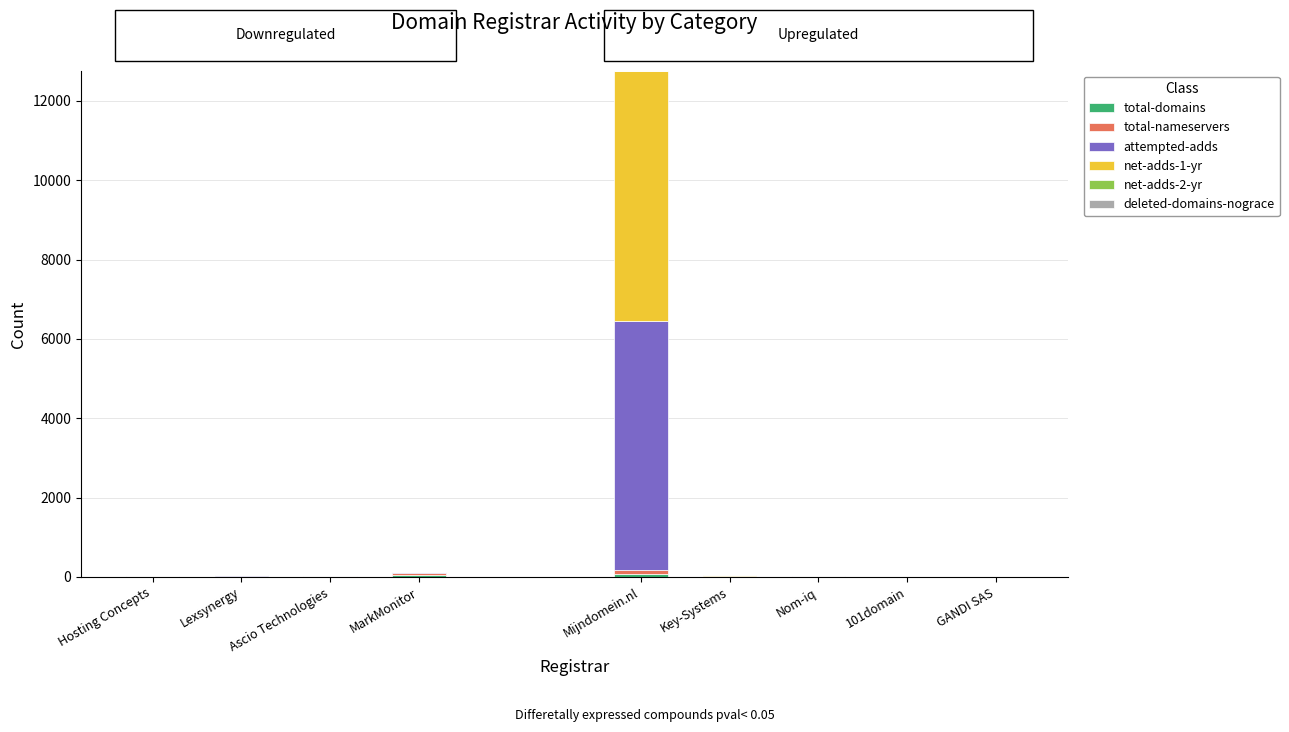

At which category is the sum across all series the highest?

Mijndomein.nl